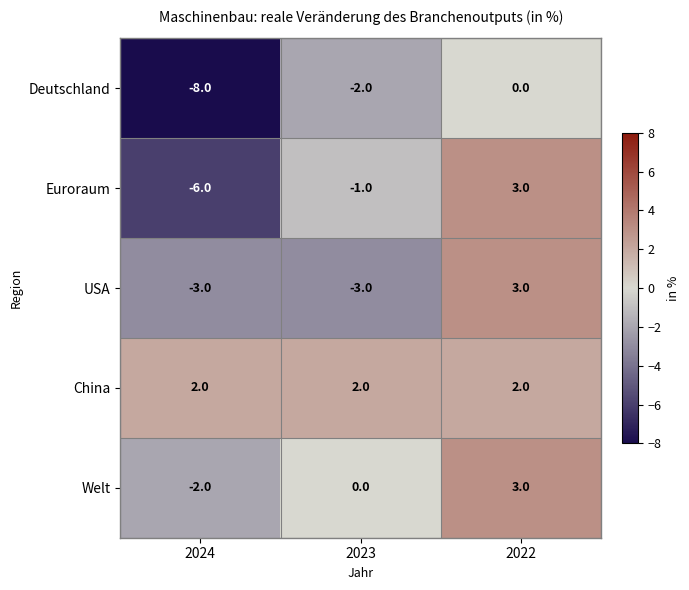

Between 2023 and 2022, which series saw the biggest shift?

USA